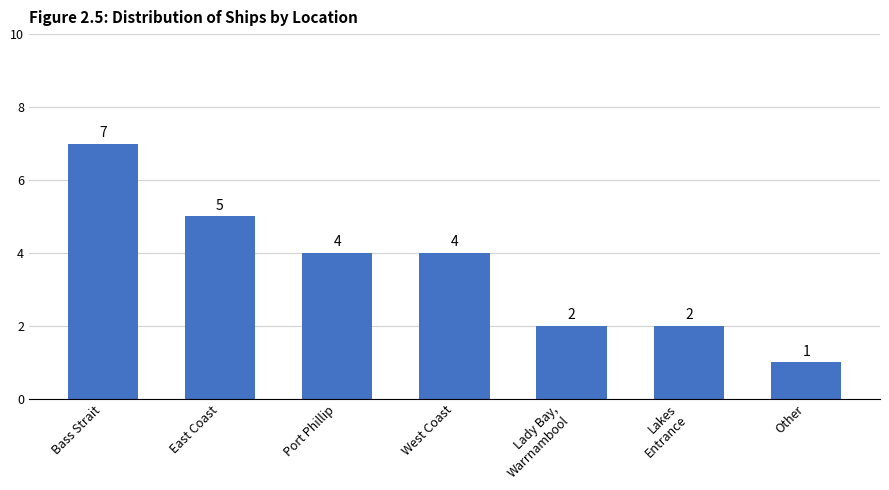

Which has a higher value, Lakes
Entrance or Bass Strait?

Bass Strait